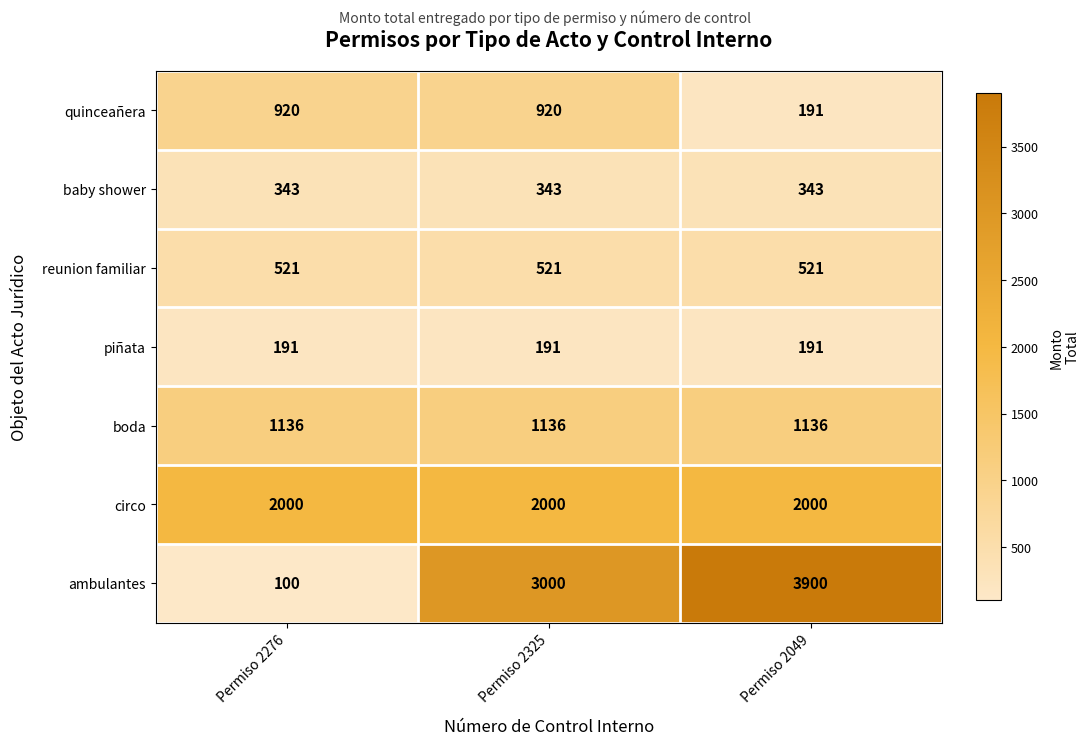

Reading left to right, extract all data points from this chart.

quinceañera: Permiso 2276=920	Permiso 2325=920	Permiso 2049=191
baby shower: Permiso 2276=343	Permiso 2325=343	Permiso 2049=343
reunion familiar: Permiso 2276=521	Permiso 2325=521	Permiso 2049=521
piñata: Permiso 2276=191	Permiso 2325=191	Permiso 2049=191
boda: Permiso 2276=1136	Permiso 2325=1136	Permiso 2049=1136
circo: Permiso 2276=2000	Permiso 2325=2000	Permiso 2049=2000
ambulantes: Permiso 2276=100	Permiso 2325=3000	Permiso 2049=3900